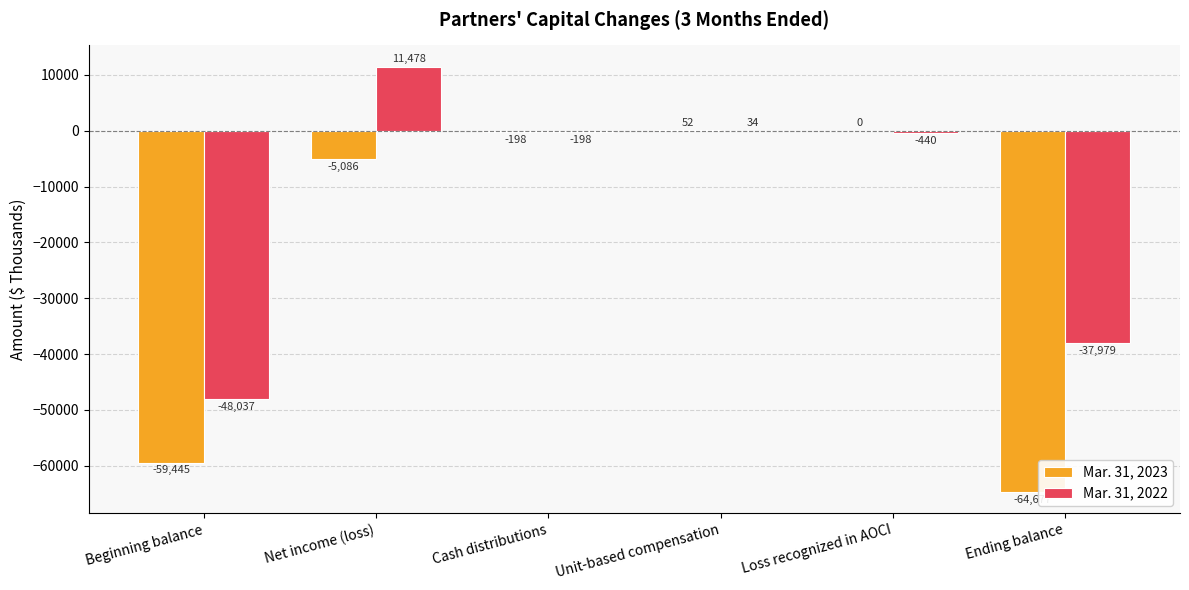

How many positive values does the Mar. 31, 2022 series have?

2